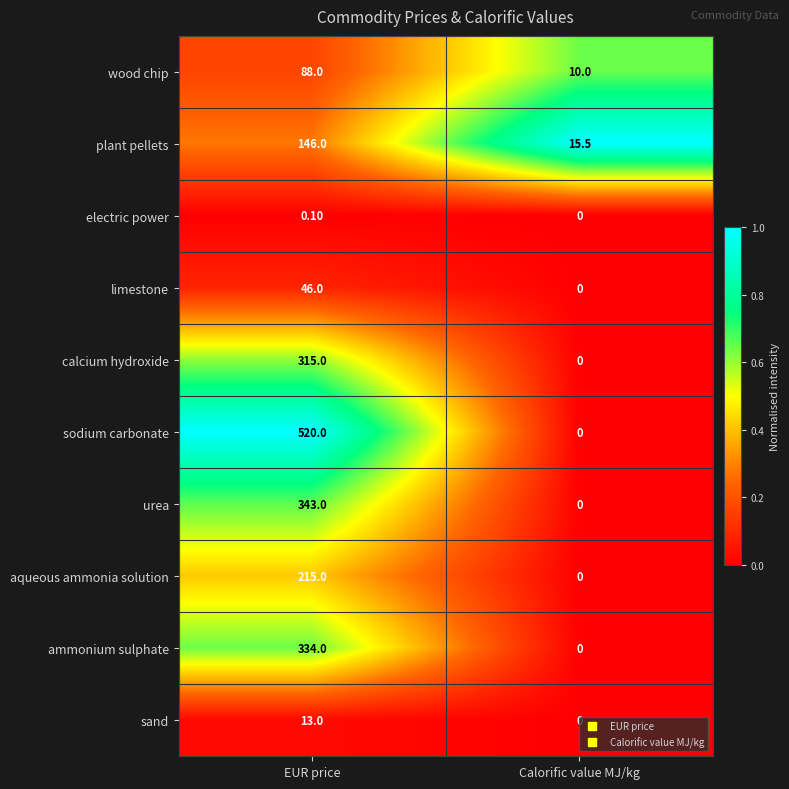

Rank the series at EUR price from lowest to highest value.

electric power, sand, limestone, wood chip, plant pellets, aqueous ammonia solution, calcium hydroxide, ammonium sulphate, urea, sodium carbonate